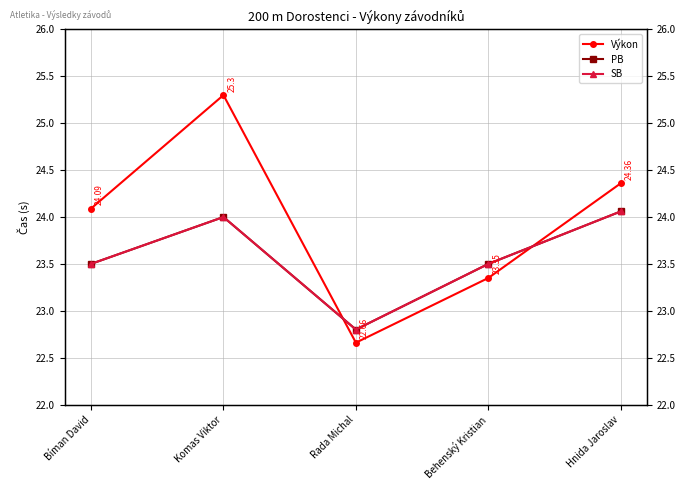

What is the maximum value shown in the chart?

25.3